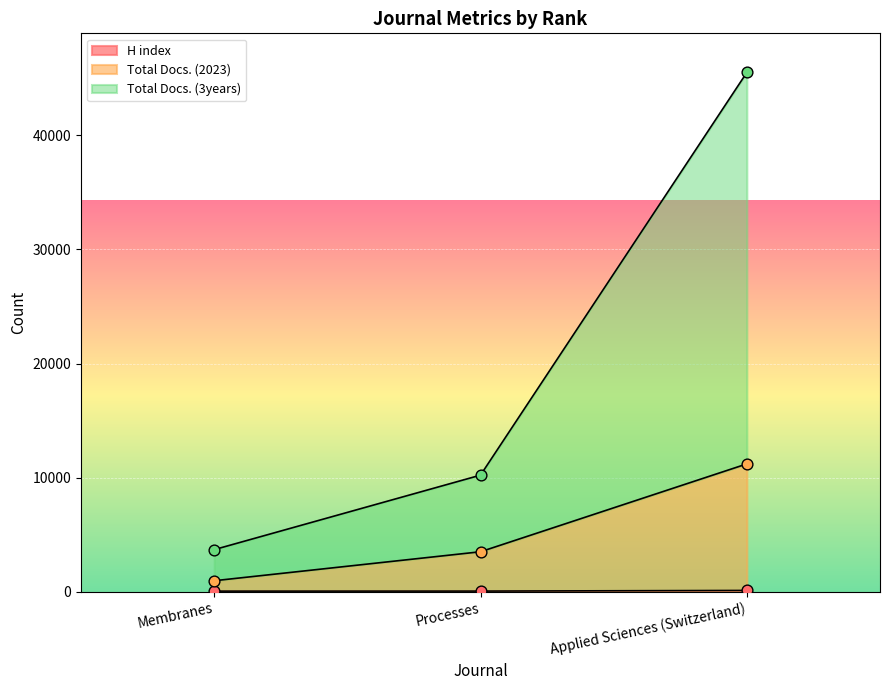

Which series has the largest Y range (max minus min)?

Total Docs. (3years)